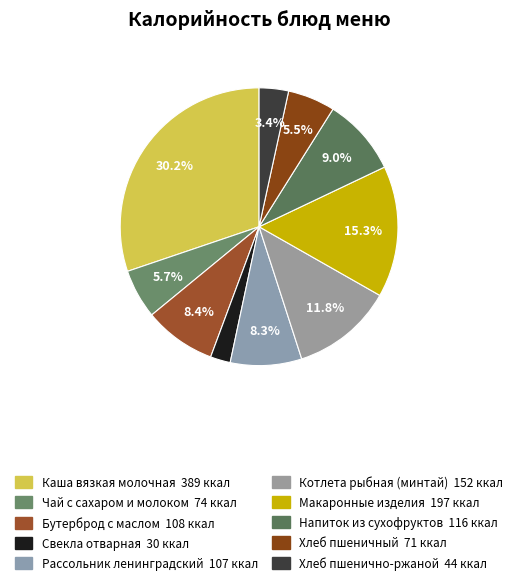

The Хлеб пшенично-ржаной slice represents 3% of the pie. True or false?

True